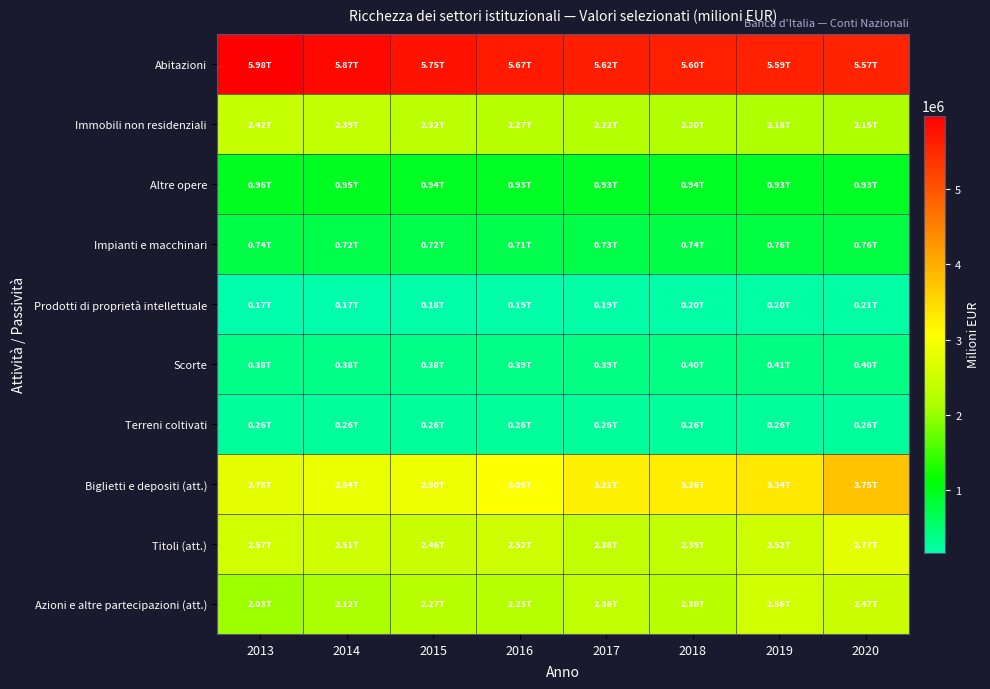

Which category has the highest value across all series?

2013